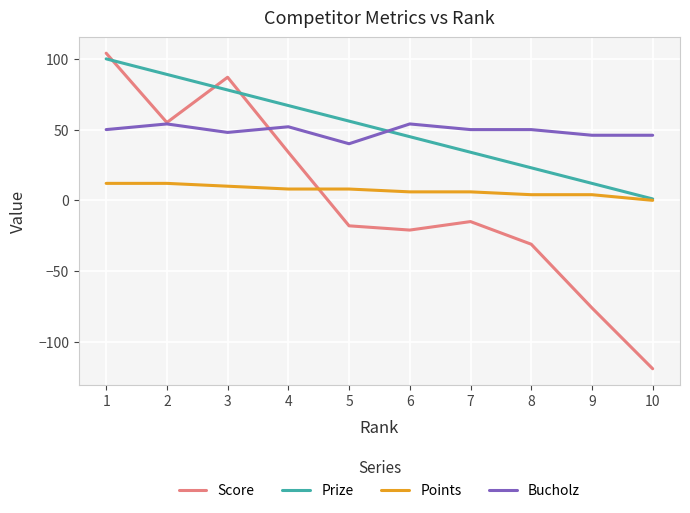

List the series in order of their peak value, highest first.

Score, Prize, Bucholz, Points